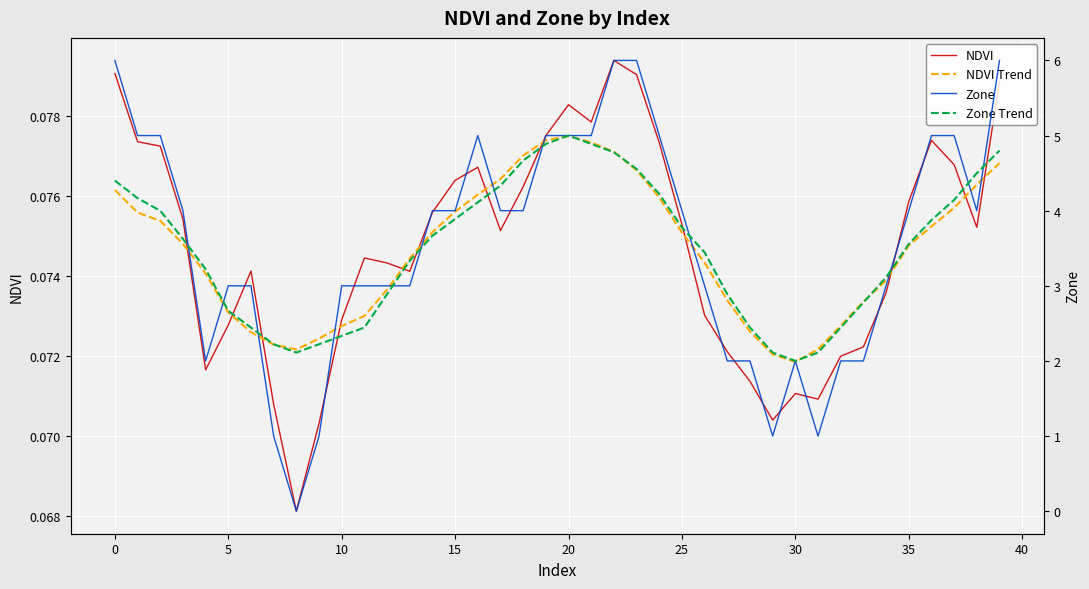

What is the sum of the Zone Trend values at 39 and 16?

8.9